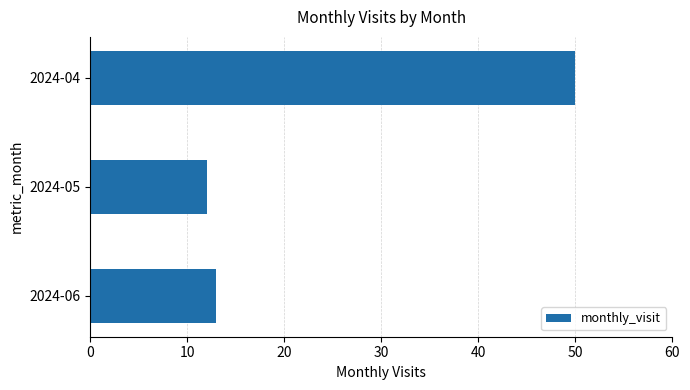

Approximately how many times larger is the value at 2024-06 compared to 2024-05?

1.1